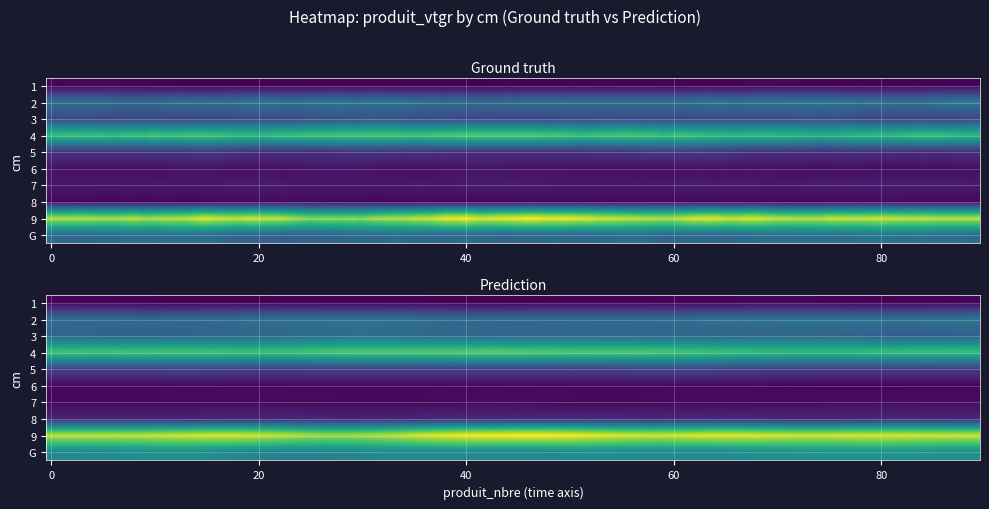

Is it true that the value at 6 is 15.4?

False